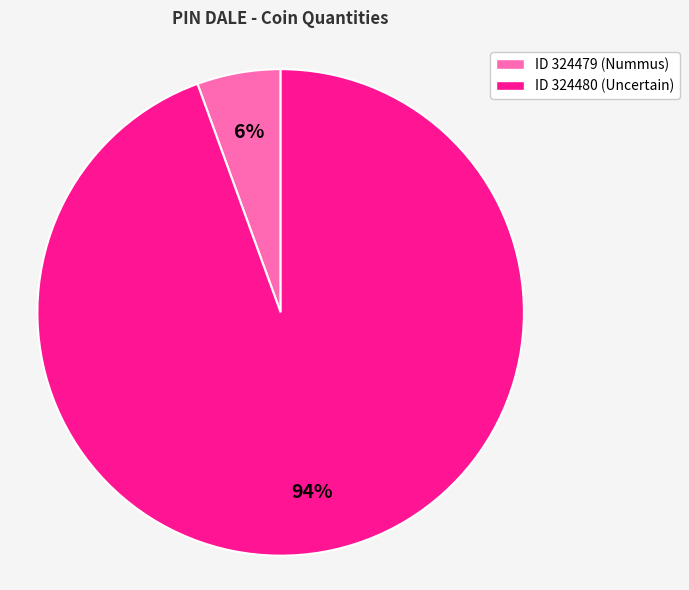

Count the number of slices in the pie.

2